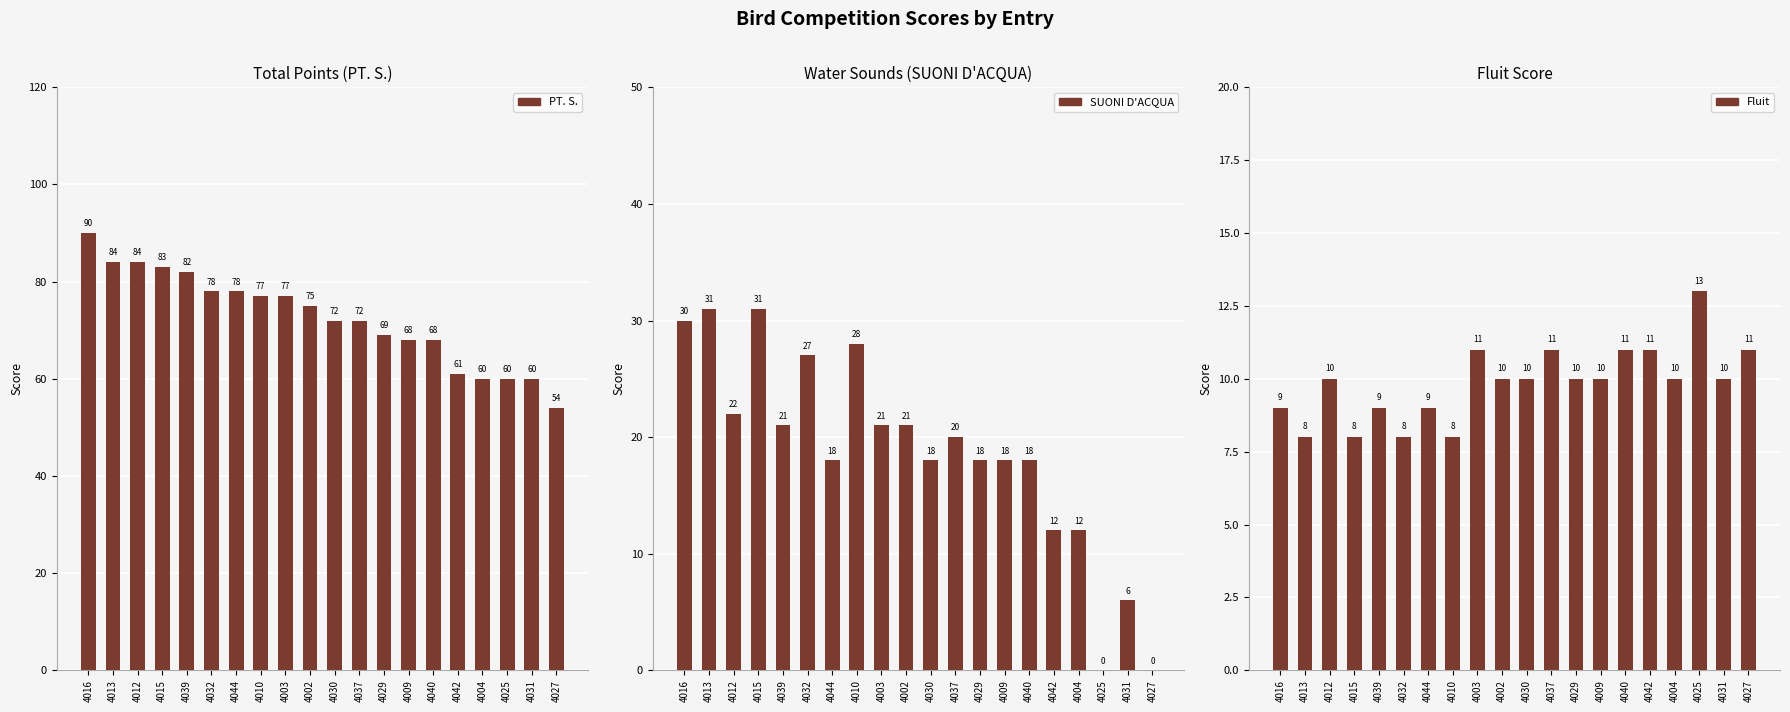

What is the difference between the SUONI D'ACQUA values at 4027 and 4039?

21